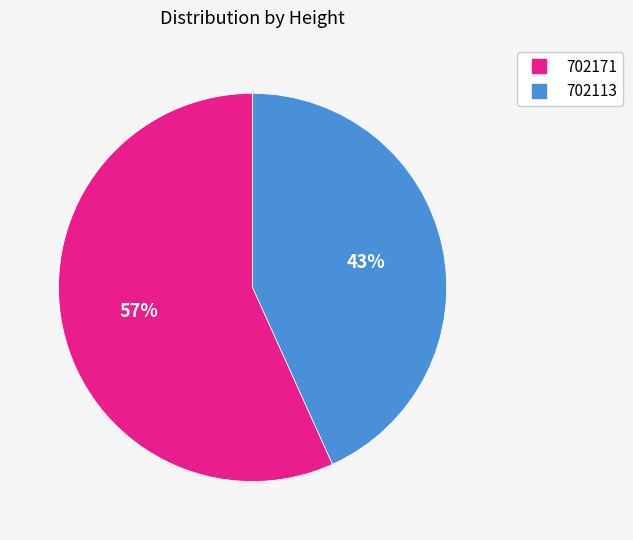

To the nearest percent, what is the average slice percentage?

50%